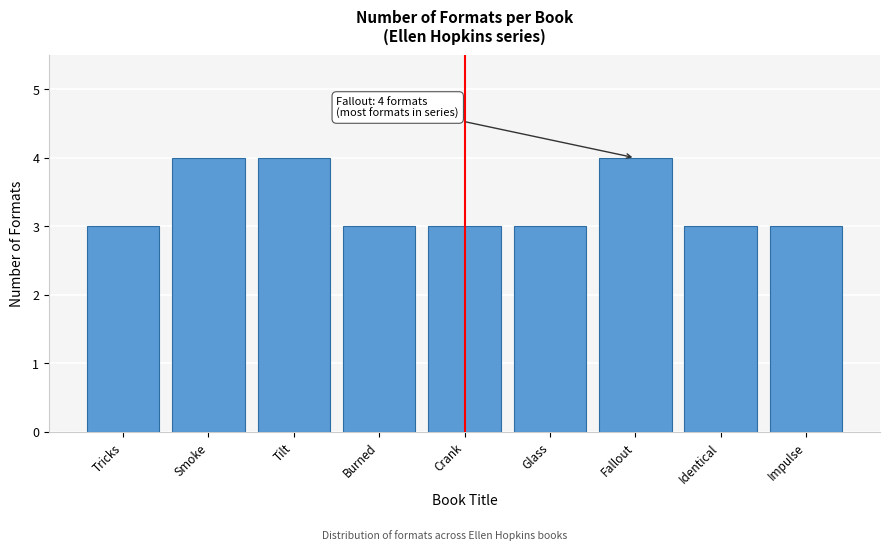

Reading left to right, extract all data points from this chart.

3	4	4	3	3	3	4	3	3